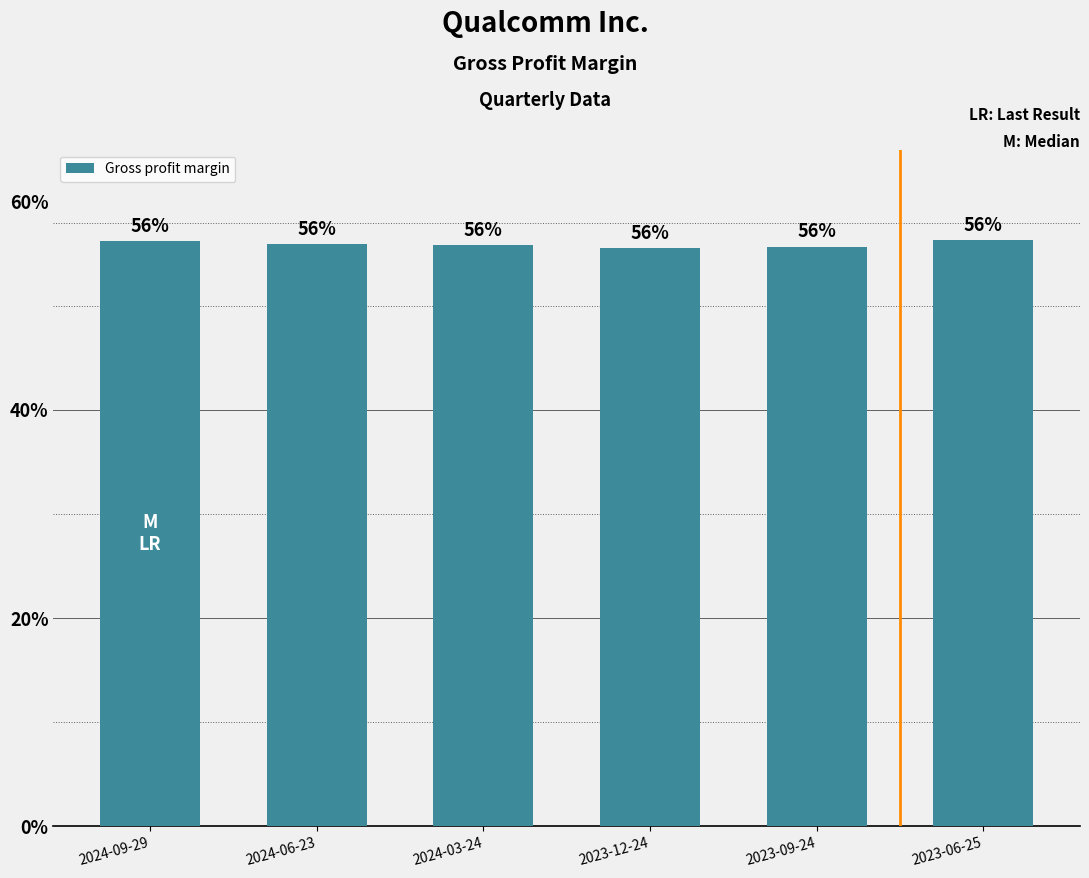

List the labels in order of value, largest first.

2023-06-25, 2024-09-29, 2024-06-23, 2024-03-24, 2023-09-24, 2023-12-24